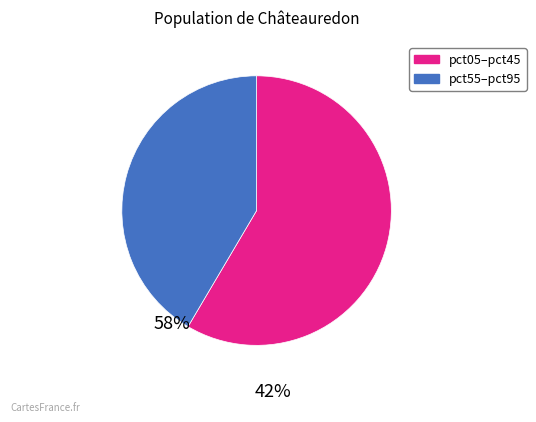

How many segments does this pie chart have?

2